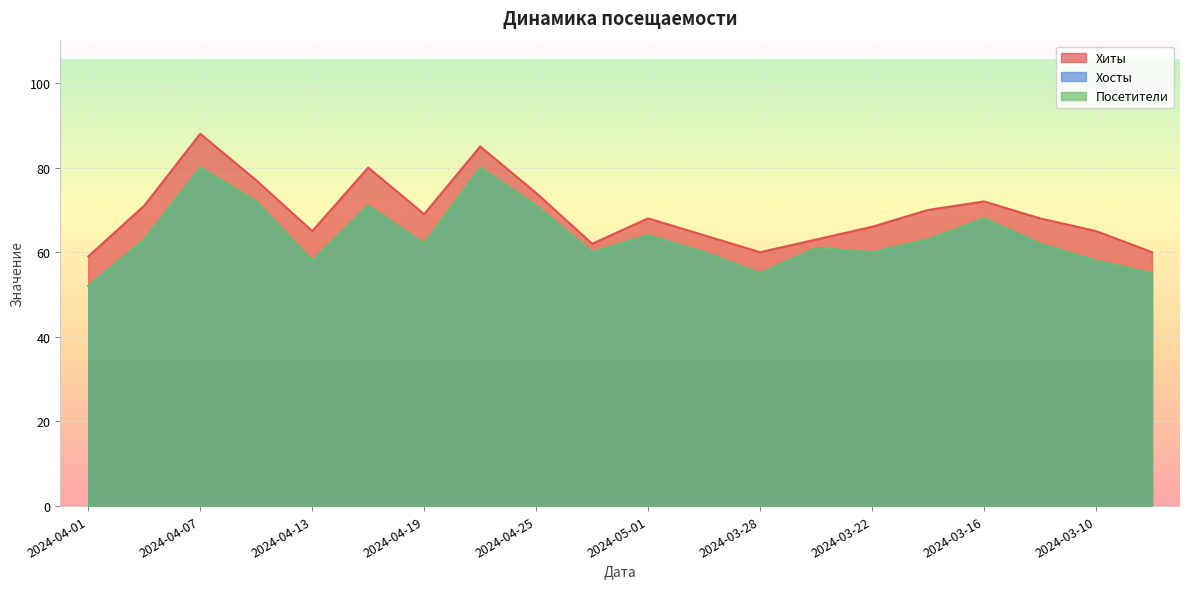

What is the sum of all Хосты values?

1275